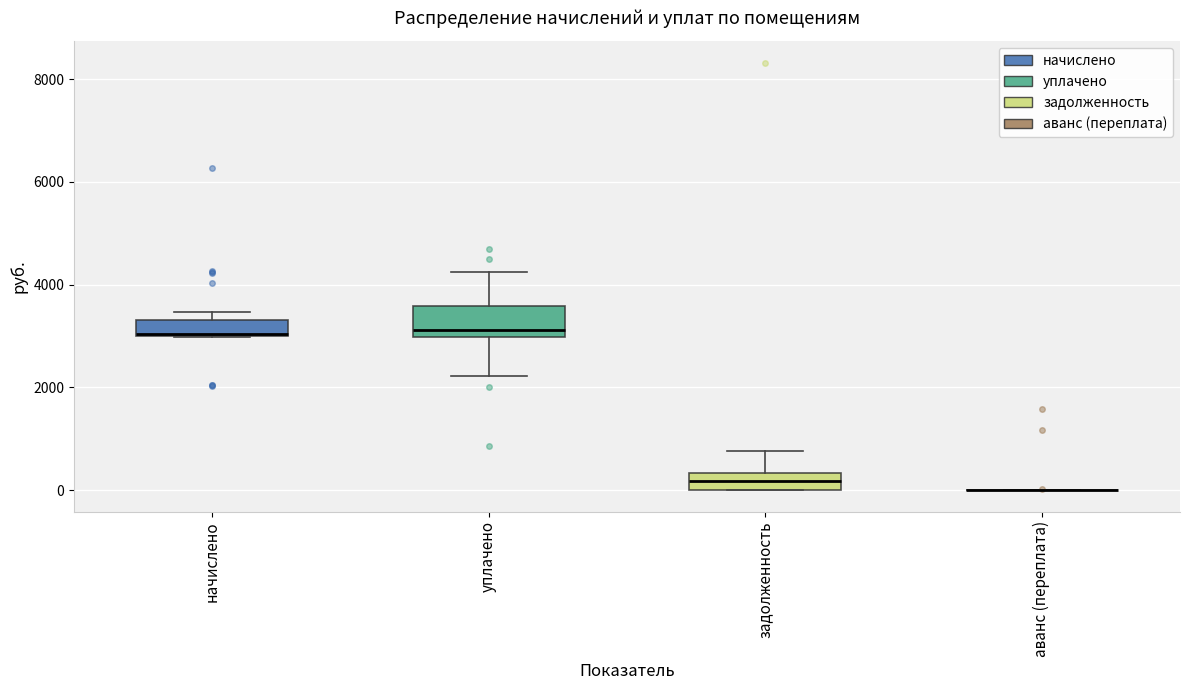

Reading left to right, transcribe this box plot: for each box, give where its median line is, the range the box spans, and where its two whiskers end, as read against the y-axis. The values are not printed on the chart, so give them approximately, as read against the axis.

начислено: median 3000 (drawn on the box's lower edge), box 3000 to 3400, whiskers 3000 to 3400 (above the box's upper edge)
уплачено: median 3200, box 3000 to 3600, whiskers 2200 to 4200
задолженность: median 200, box 0 to 400, whiskers 0 to 800
аванс (переплата): box collapsed to a line at 0, whiskers 0 to 0